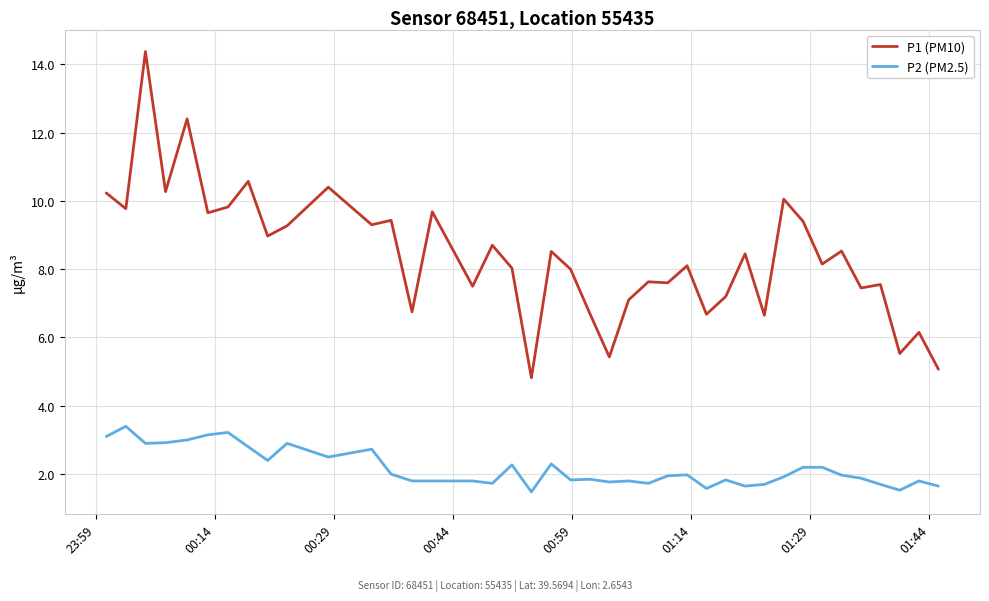

Which series has the widest spread of values?

P1 (PM10)